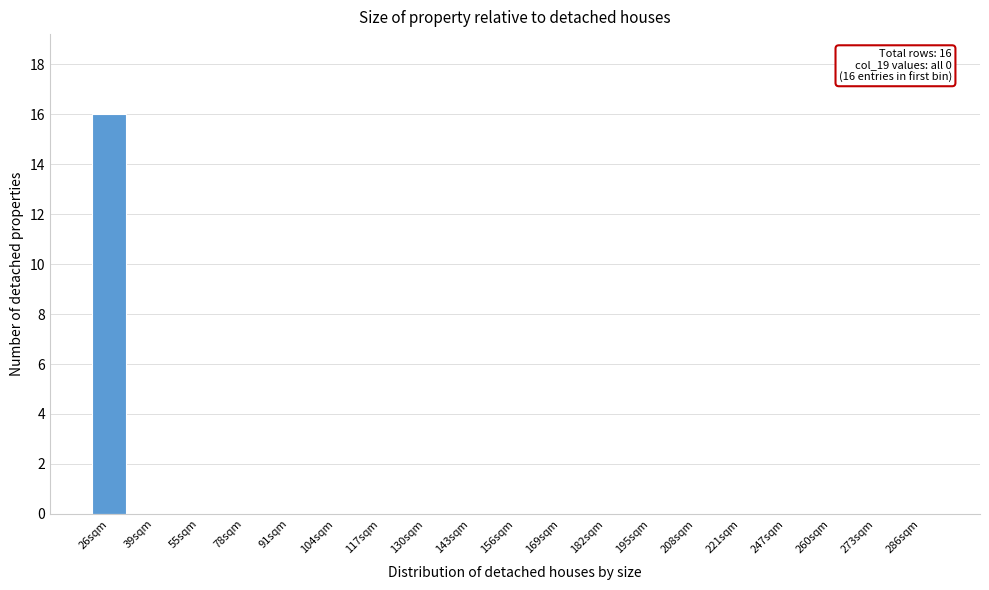

Reading left to right, what are all the values shown in this chart?

26sqm=16	39sqm=0	55sqm=0	78sqm=0	91sqm=0	104sqm=0	117sqm=0	130sqm=0	143sqm=0	156sqm=0	169sqm=0	182sqm=0	195sqm=0	208sqm=0	221sqm=0	247sqm=0	260sqm=0	273sqm=0	286sqm=0